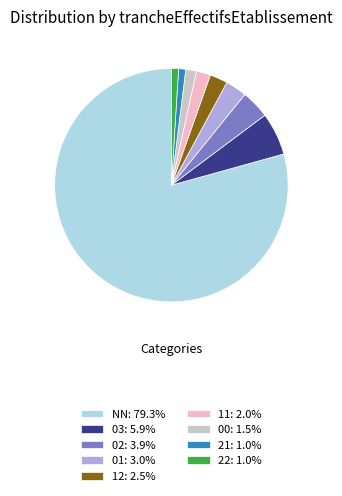

Is 22: 1.0% the majority of the pie?

No